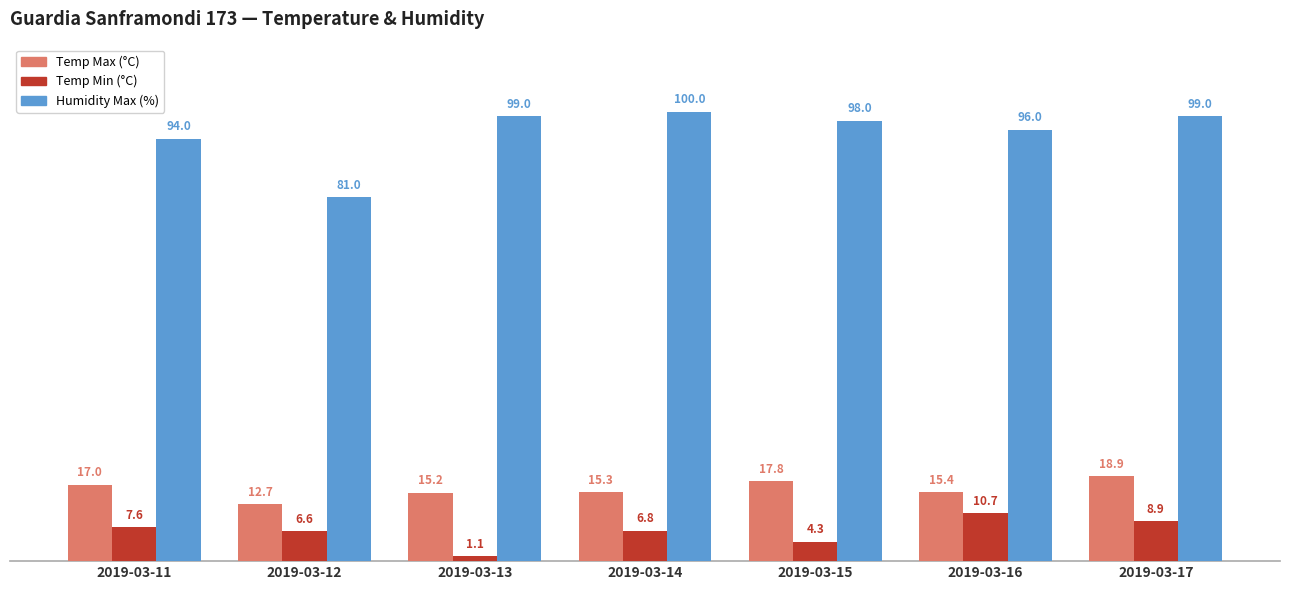

At 2019-03-11, list the series in order from smallest to largest.

Temp Min (°C), Temp Max (°C), Humidity Max (%)